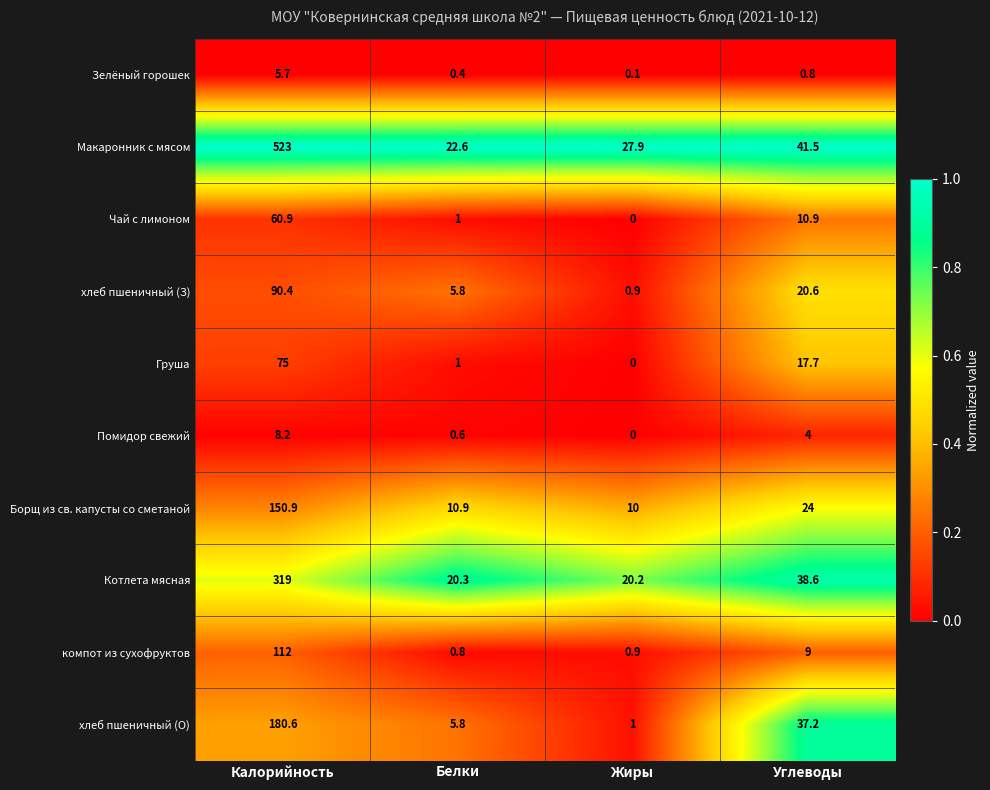

What is the sum of the Чай с лимоном values at Калорийность and Углеводы?

71.8